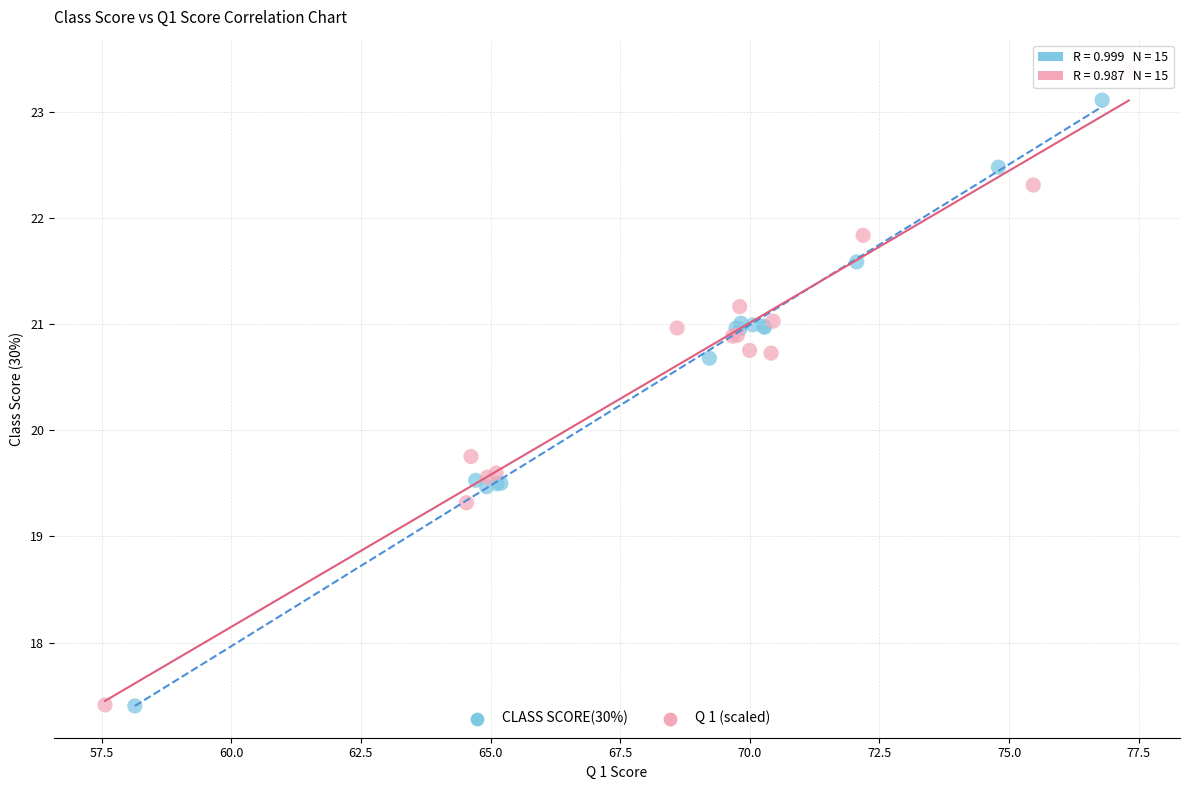

What are all the series names shown in the legend?

CLASS SCORE(30%), Q 1 (scaled)